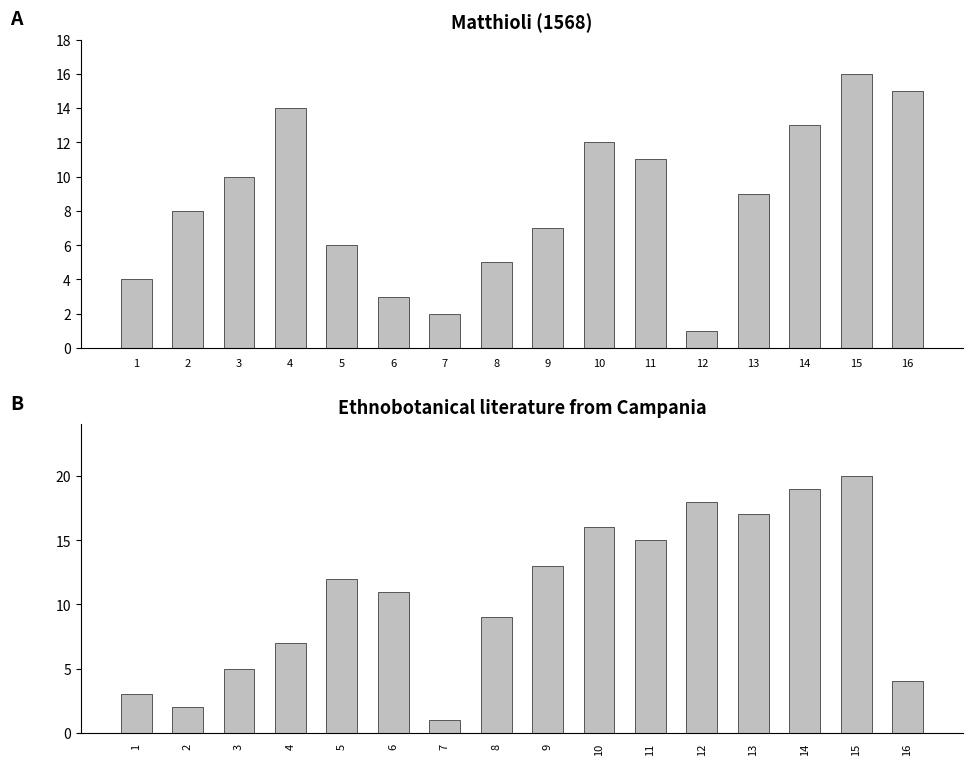

What is the total value across all series at 11?

26